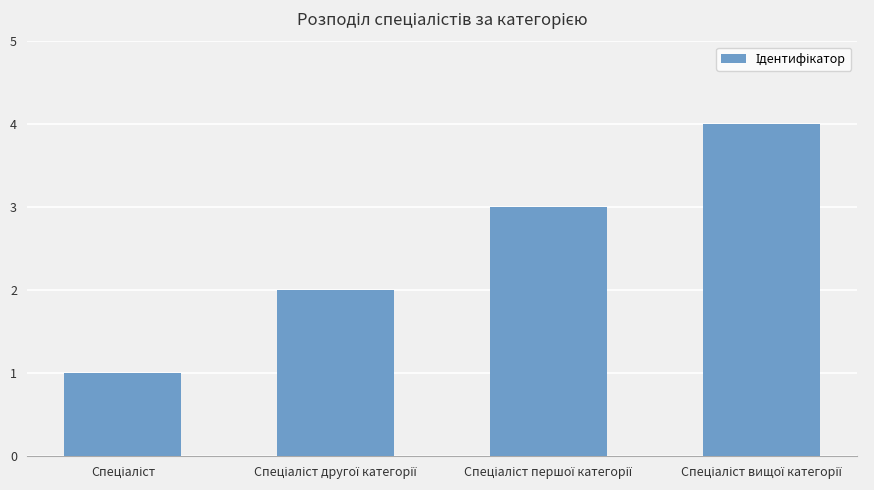

What is the difference between the maximum and minimum values?

3